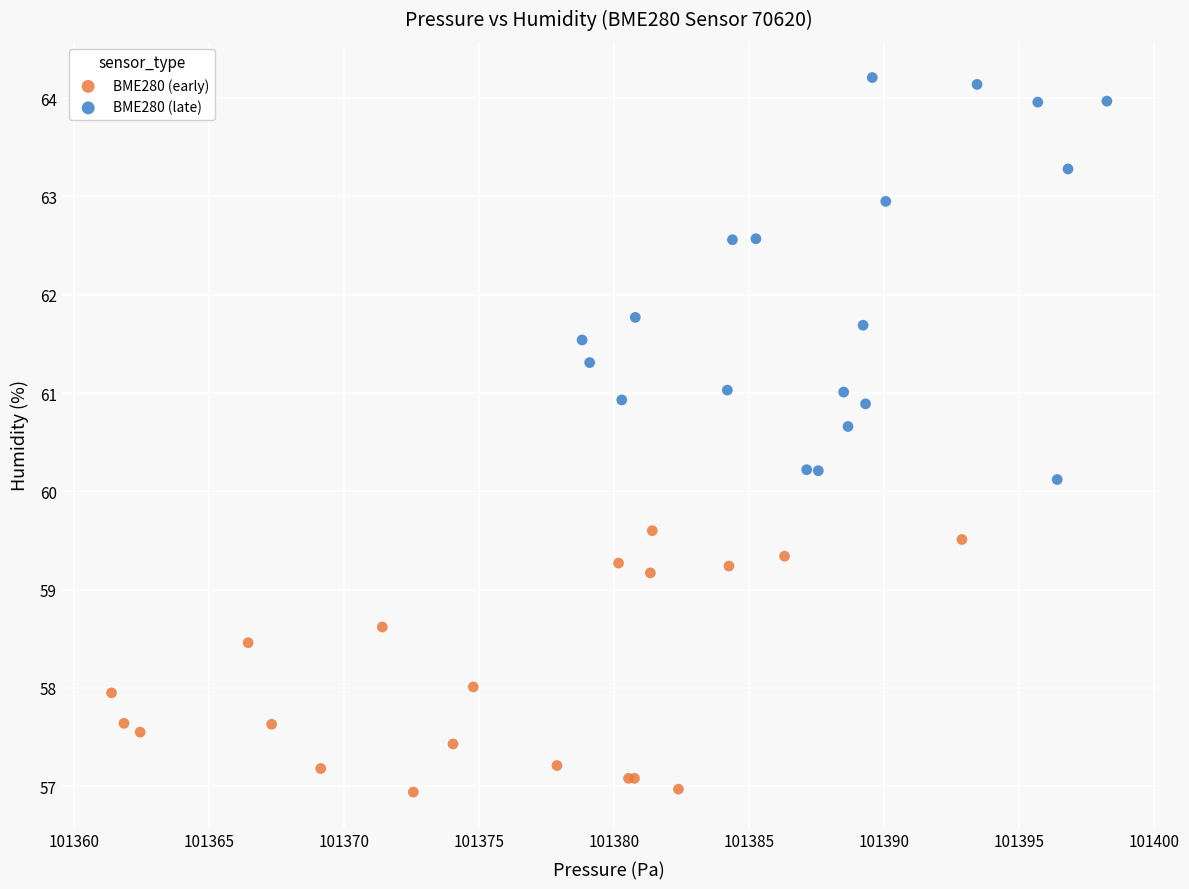

Which series reaches the minimum Y coordinate?

BME280 (early)